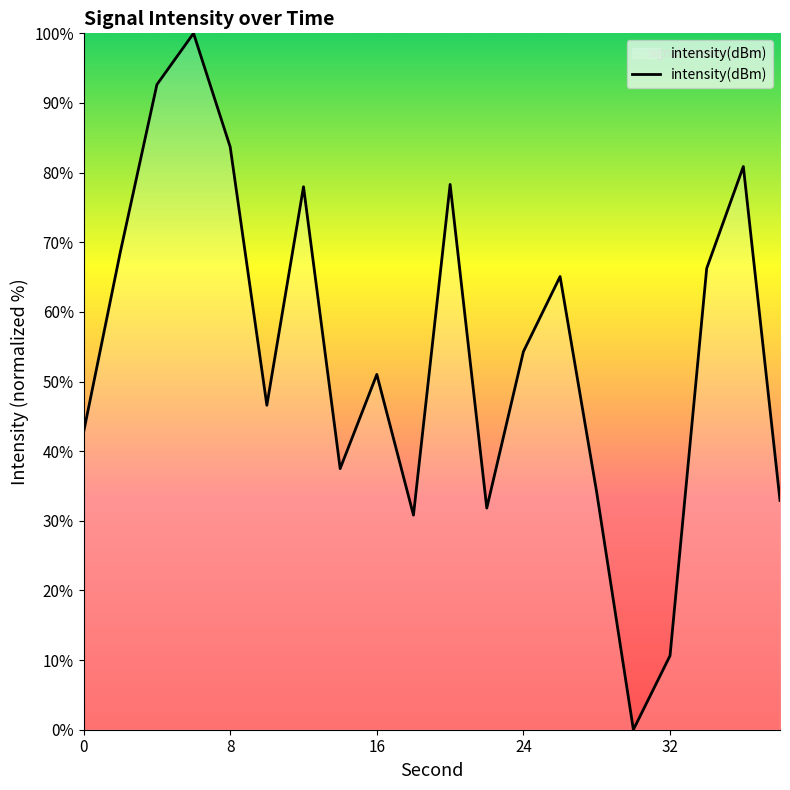

What is the difference between the maximum and minimum values?

100.0